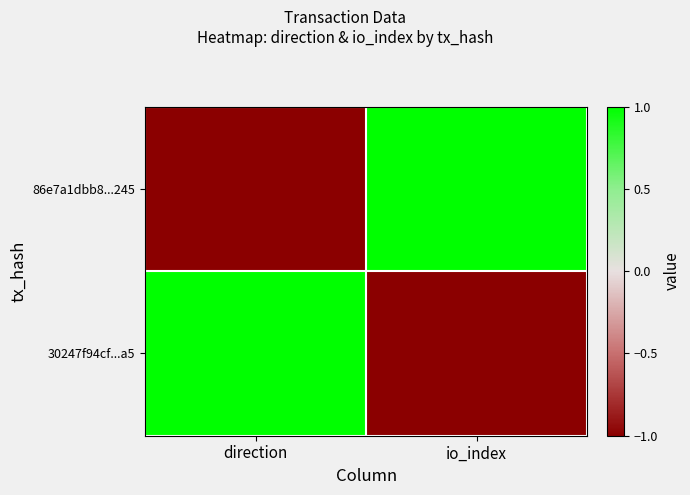

Which category has the lowest value across all series?

direction